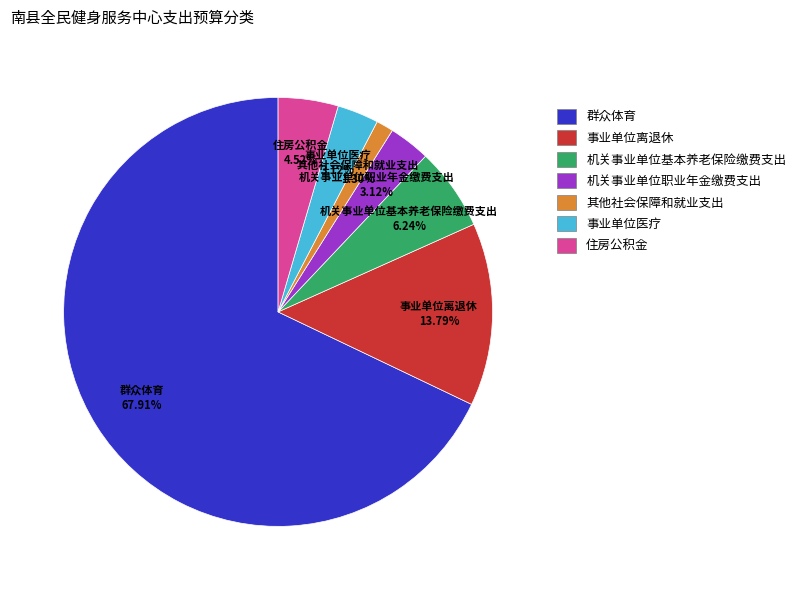

Is the sum of 群众体育 and 事业单位医疗 greater than half?

Yes